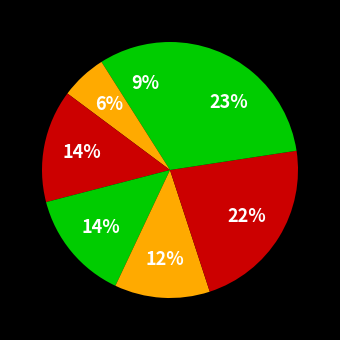

Count the number of slices in the pie.

7